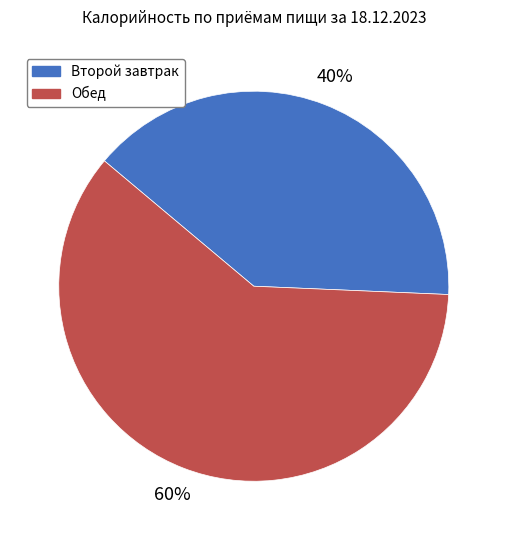

Rank the categories by value from highest to lowest.

Обед, Второй завтрак